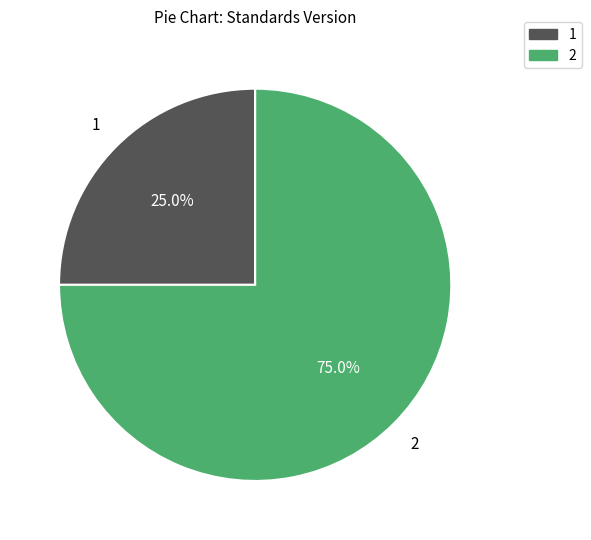

Is there any slice that represents more than half of the pie?

Yes